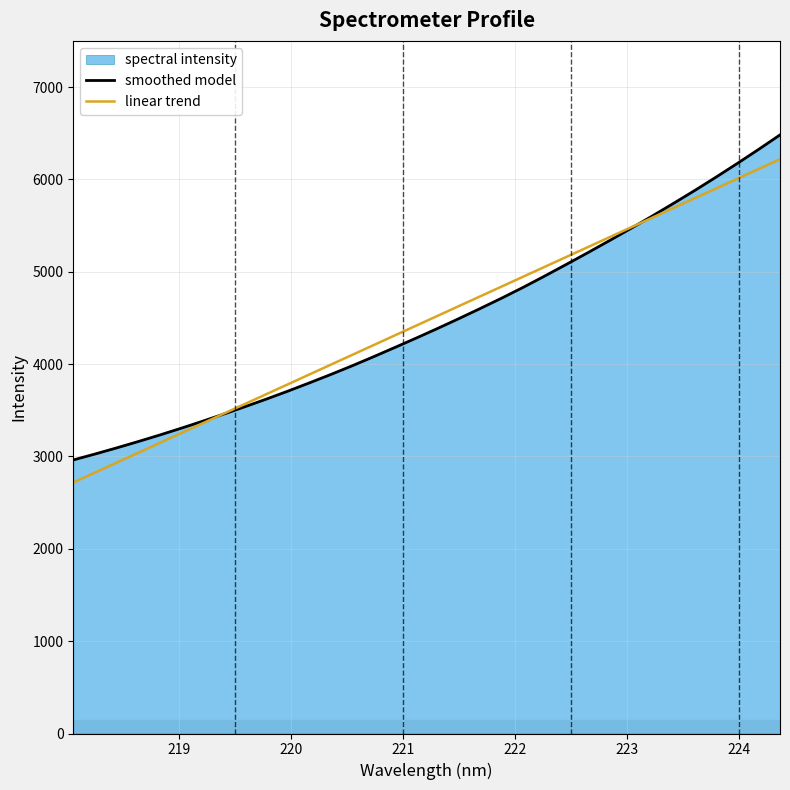

How many data points in smoothed model are less than 4385?

17